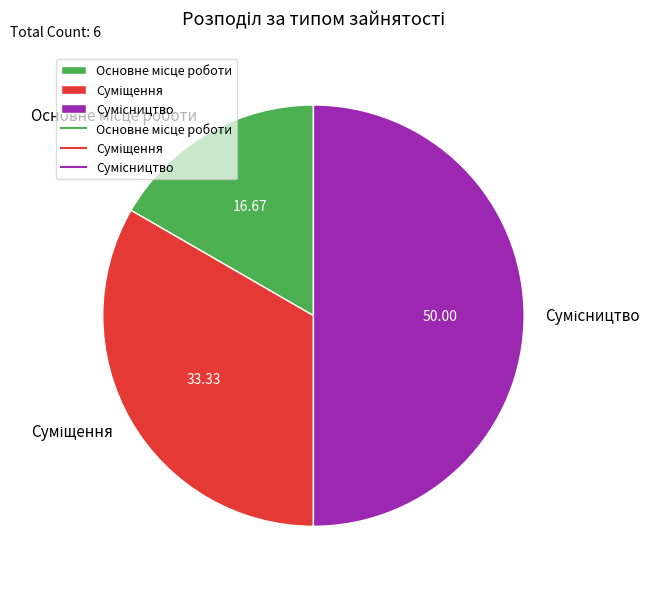

Approximately how many times larger is the value at Сумісництво compared to Основне місце роботи?

3.0